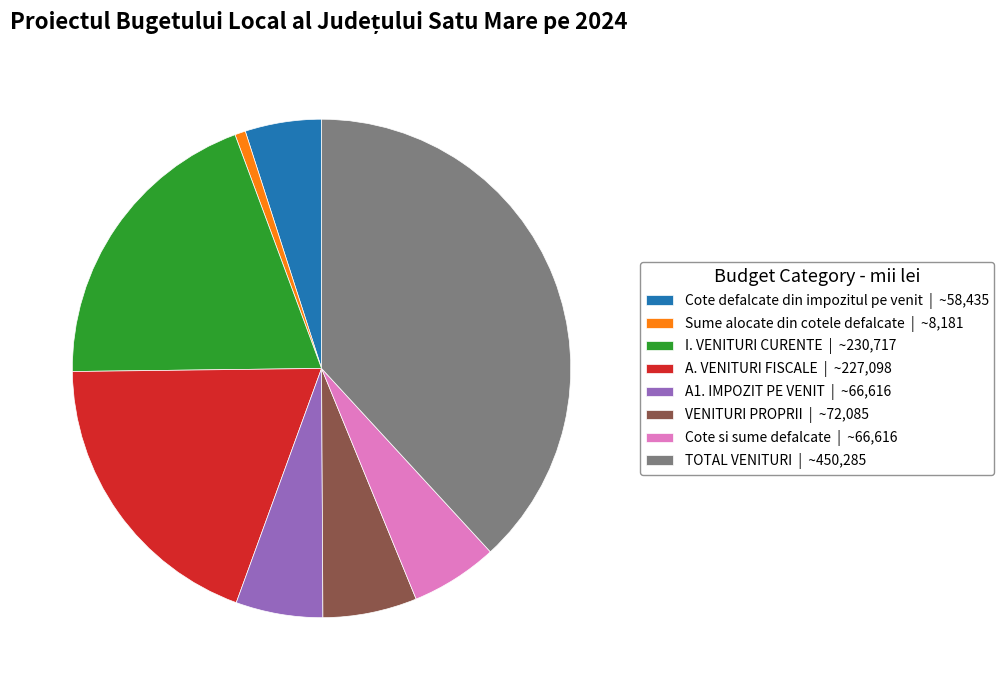

How many segments does this pie chart have?

8